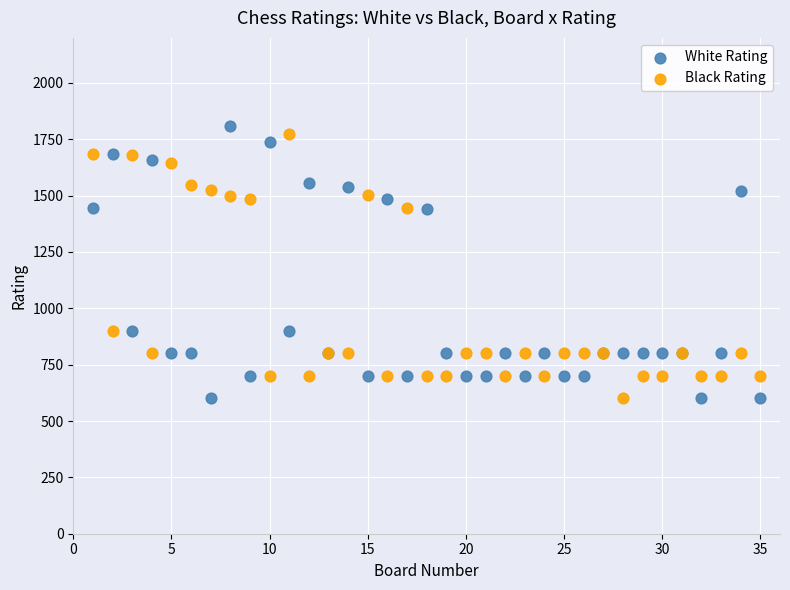

What is the X range (max minus min) for the scatter plot?

34